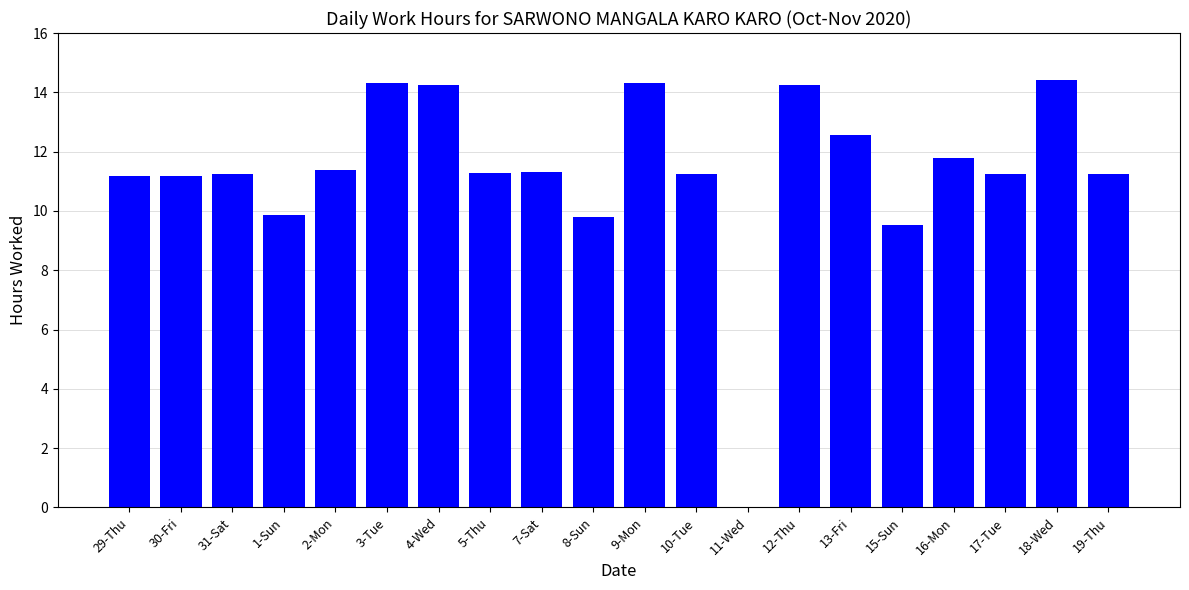

What is the greatest value displayed?

14.4